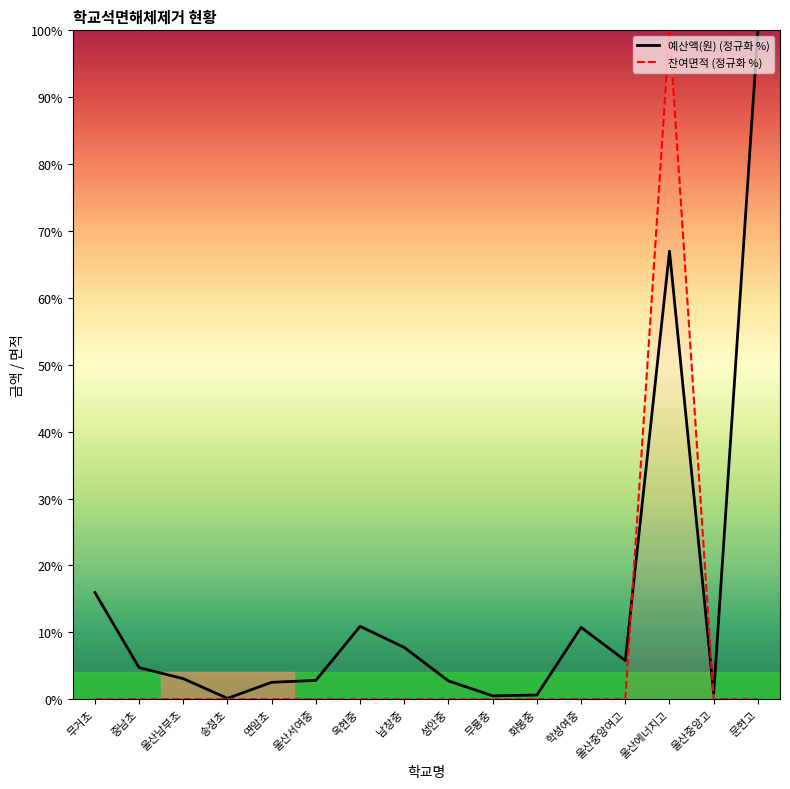

How many lines are shown in the chart?

2